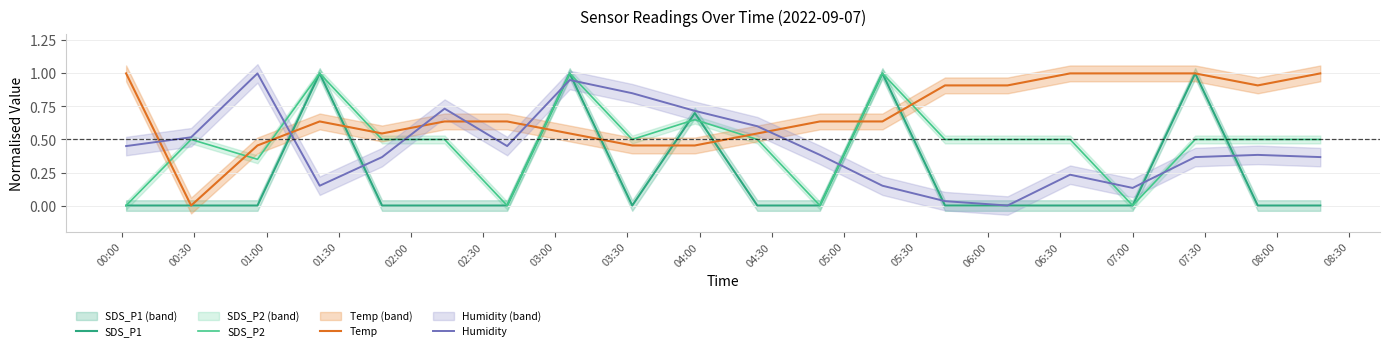

True or false: SDS_P2 and Temp intersect in this chart.

True